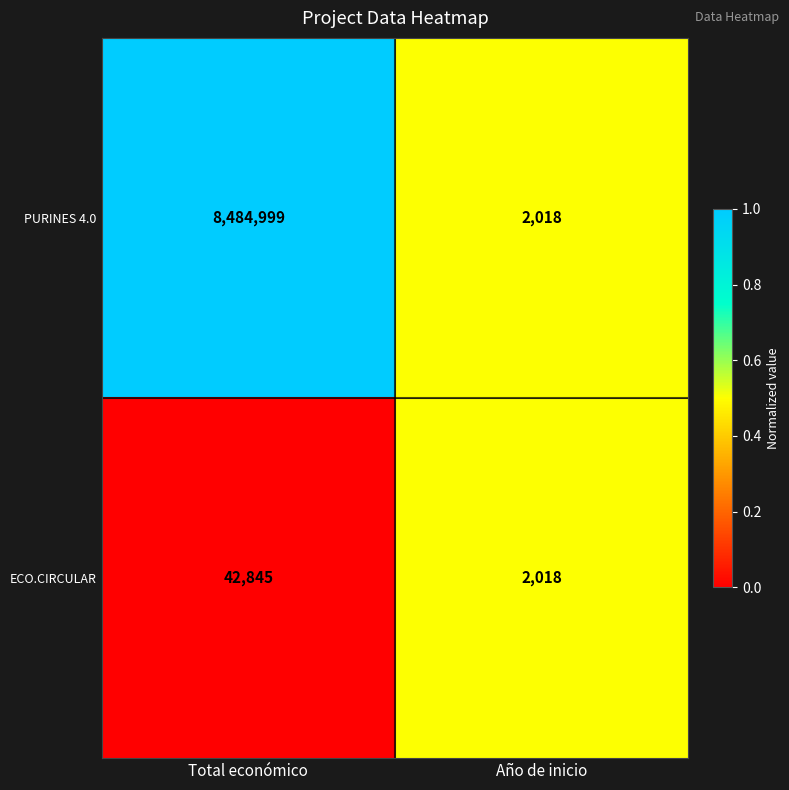

At which category is the sum across all series the highest?

Total económico